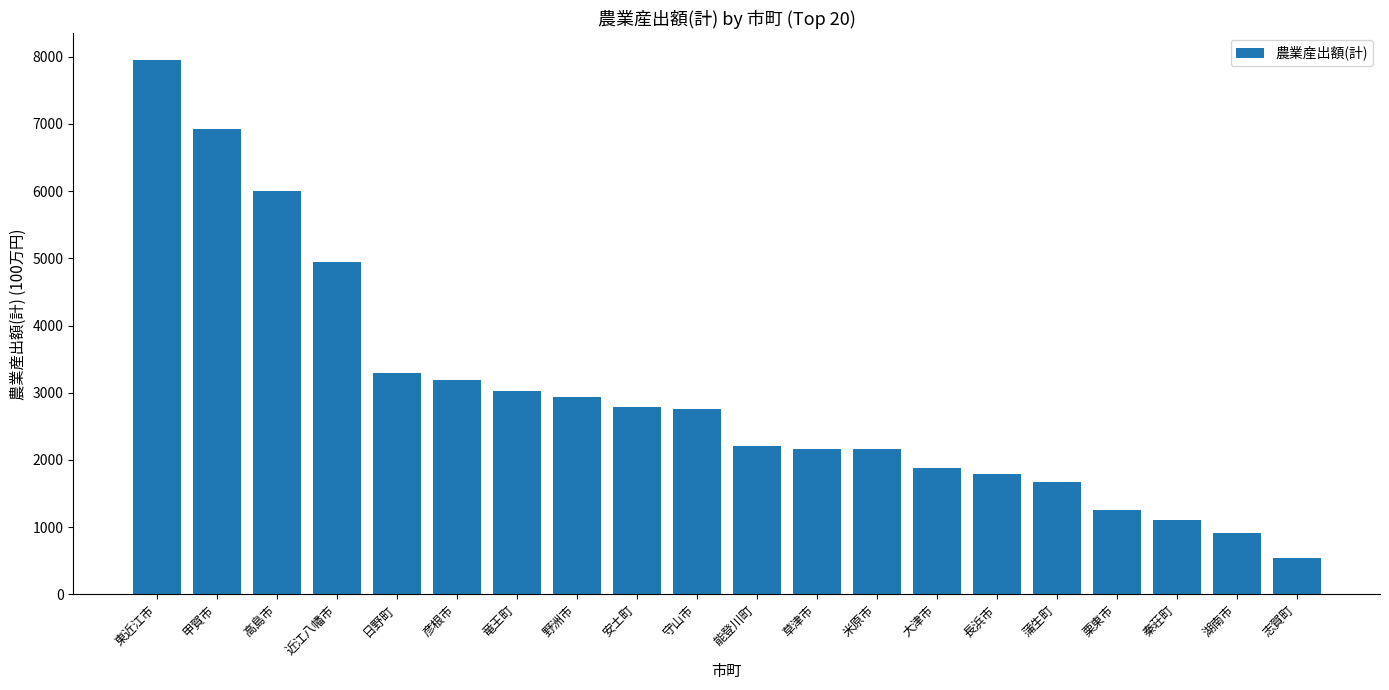

Which label corresponds to the smallest value in the chart?

志賀町